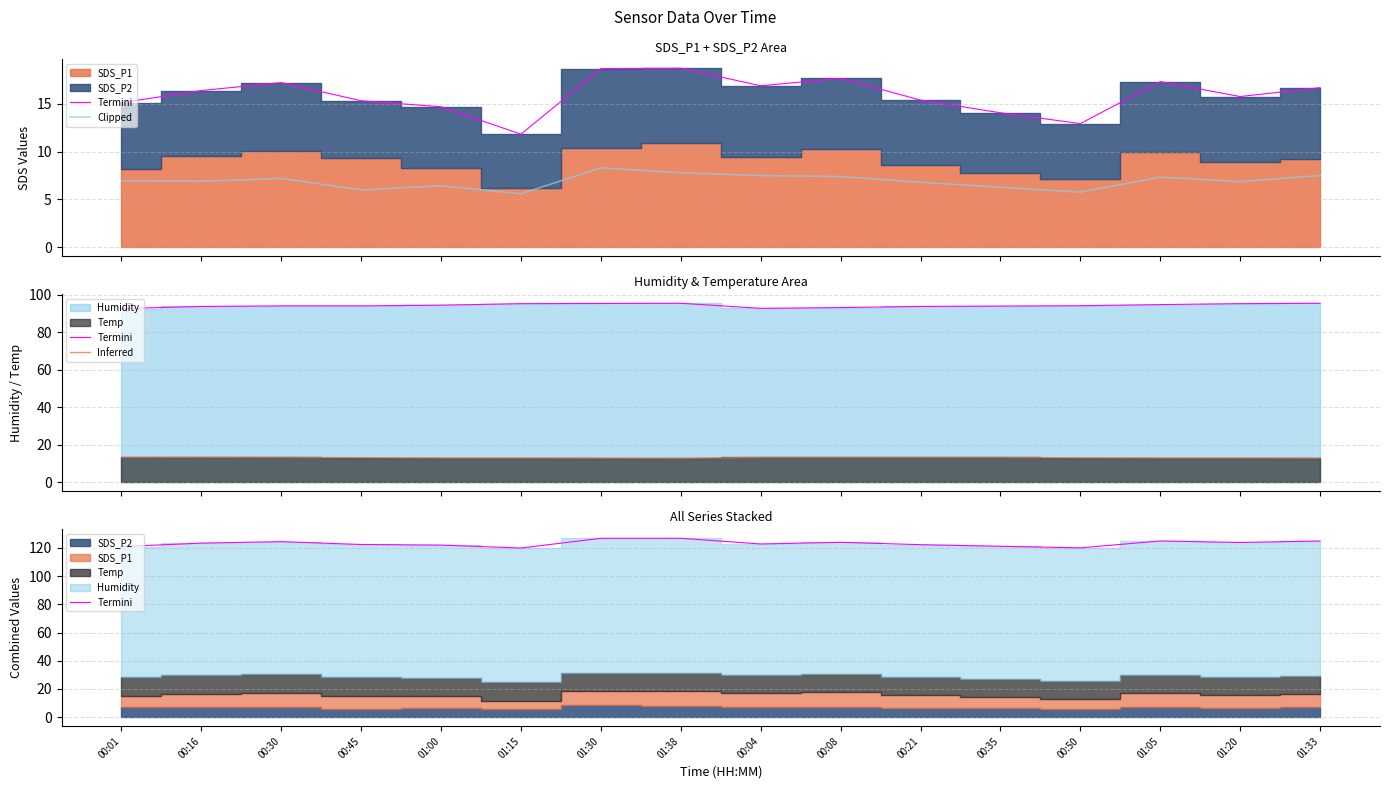

Rank the series by their maximum value, from lowest to highest.

Clipped, Inferred, Termini